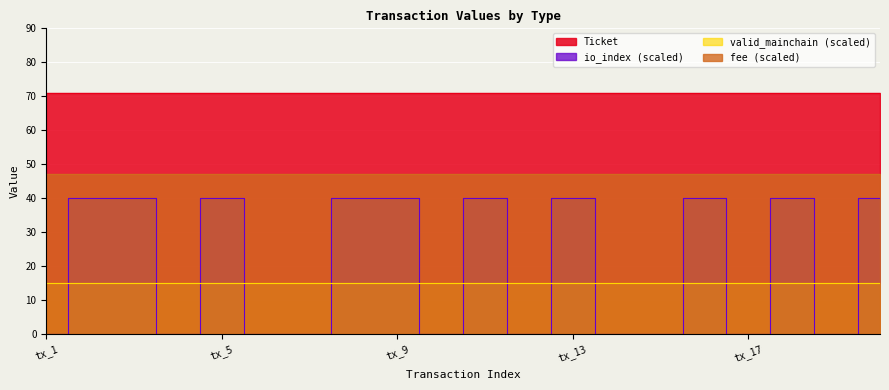

Which series has the largest total across all categories?

Ticket